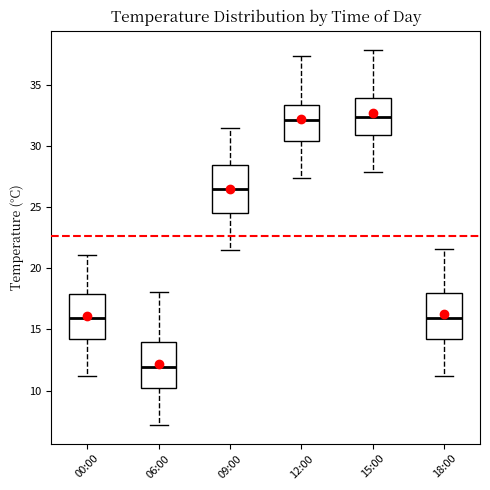

Reading left to right, read every box against the y-axis: the position of its median line, the range the box covers, and the ends of its whiskers. The values are not printed on the chart, so give them approximately, as read against the axis.

00:00: median 16.0, box 14.0 to 18.0, whiskers 11.0 to 21.0
06:00: median 12.0, box 10.0 to 14.0, whiskers 7.0 to 18.0
09:00: median 26.5, box 24.5 to 28.5, whiskers 21.5 to 31.5
12:00: median 32.0, box 30.5 to 33.5, whiskers 27.5 to 37.5
15:00: median 32.5, box 31.0 to 34.0, whiskers 28.0 to 38.0
18:00: median 16.0, box 14.0 to 18.0, whiskers 11.0 to 21.5